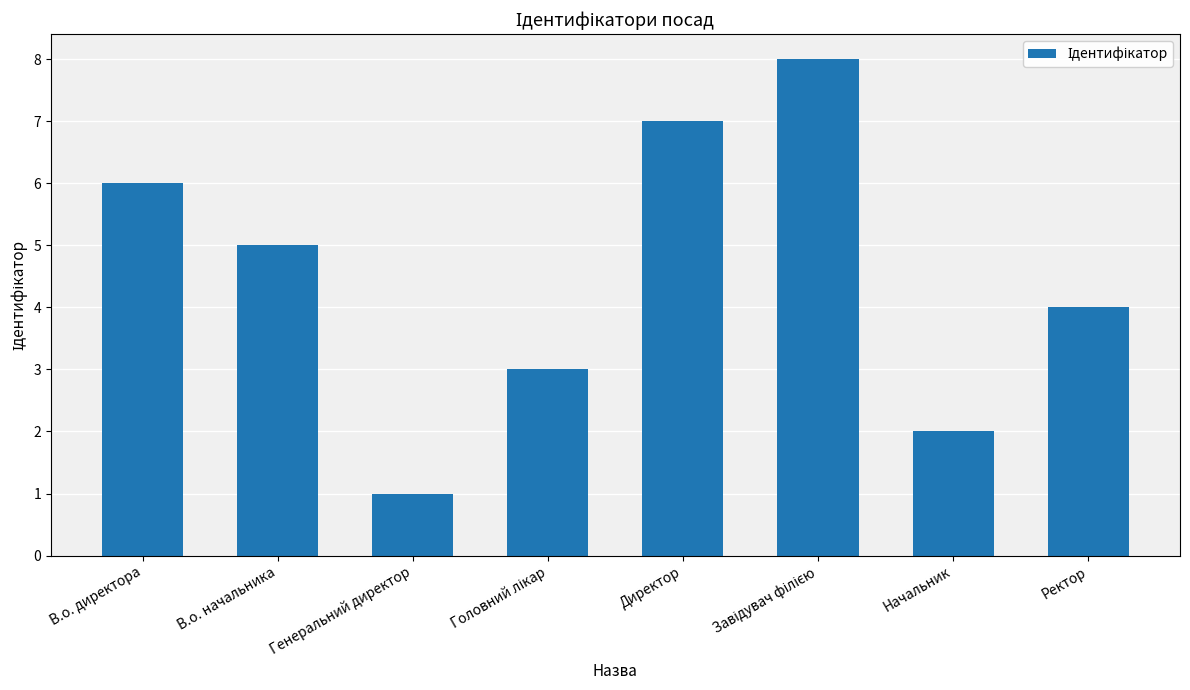

How many data points are less than 5?

4